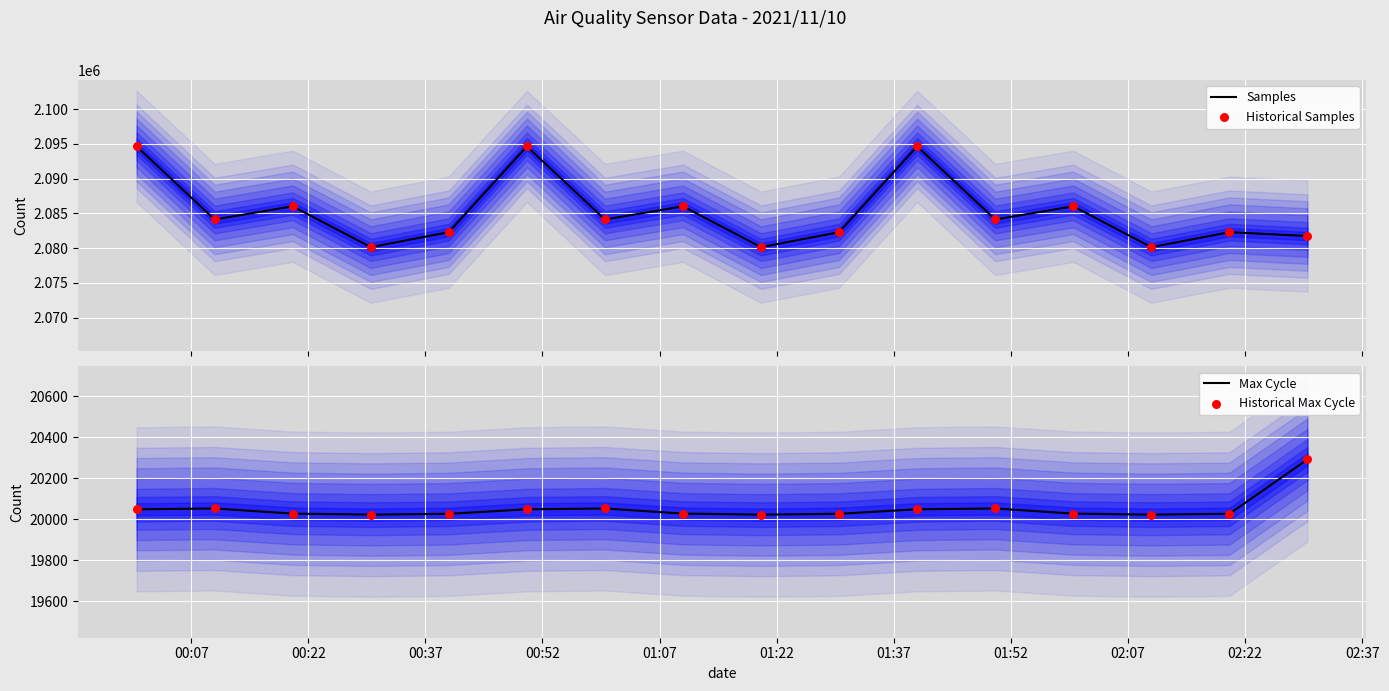

Which series has the widest spread of Y values?

Samples